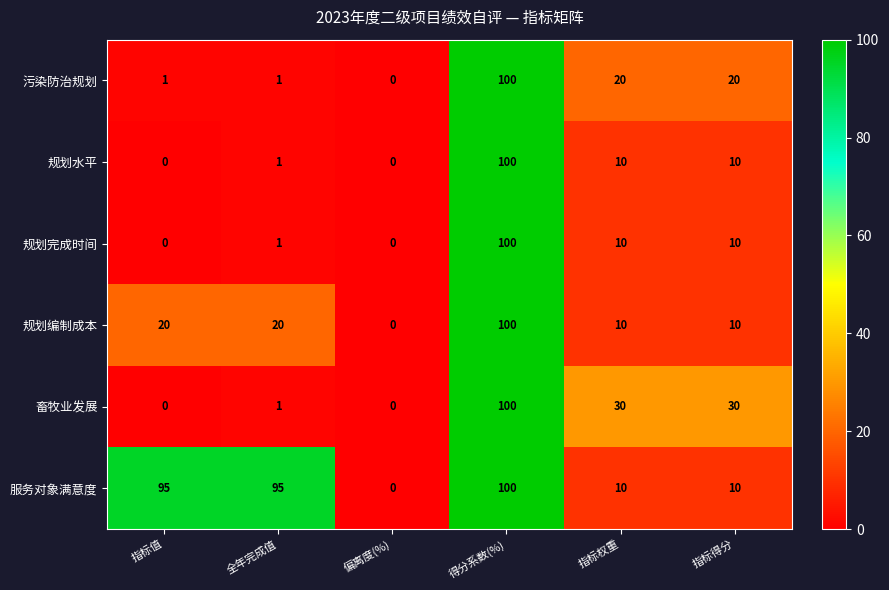

At which category is the sum across all series the highest?

得分系数(%)